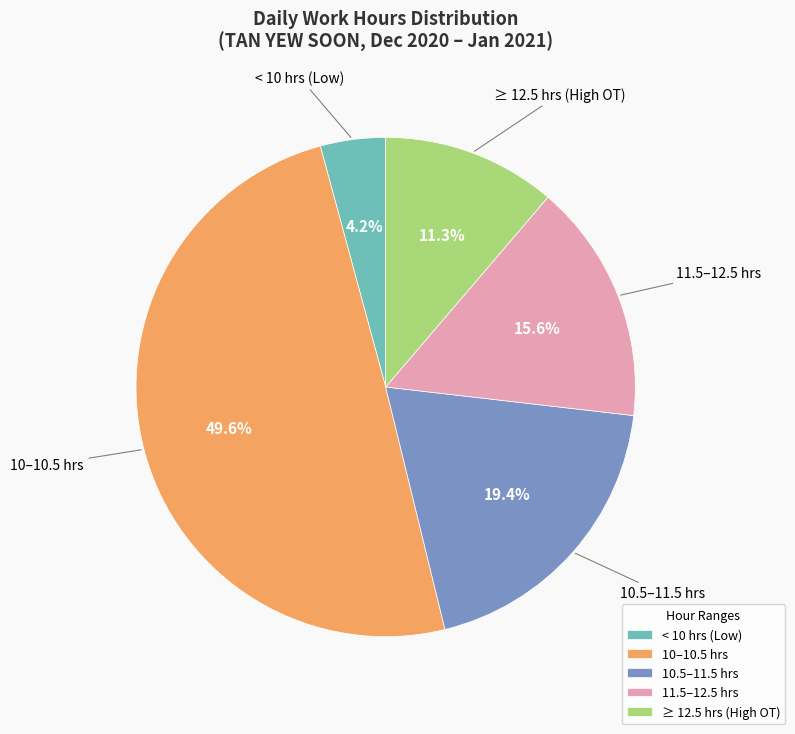

To the nearest percent, what is the average slice percentage?

20%